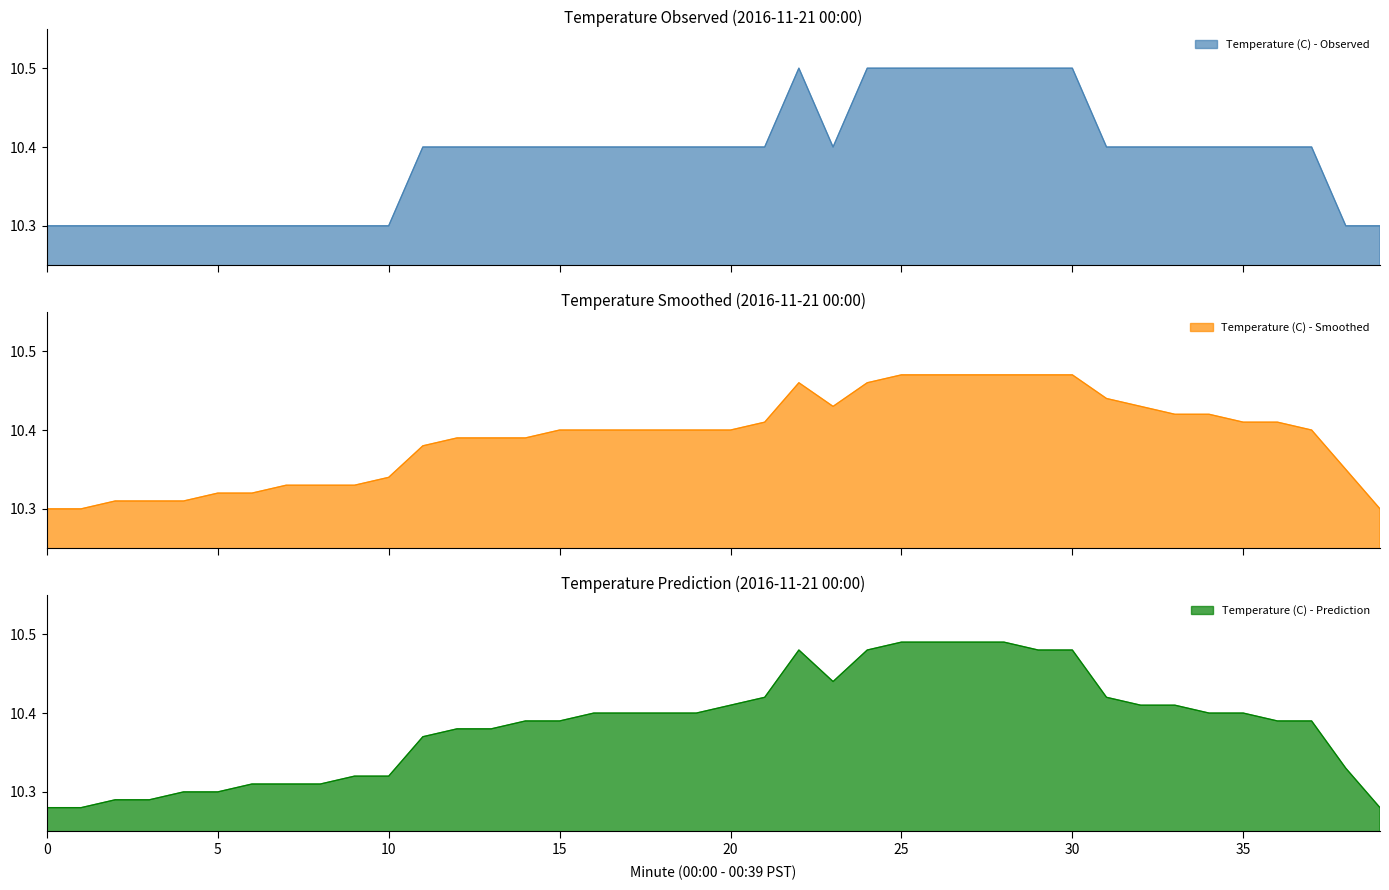

How many lines are shown in the chart?

3